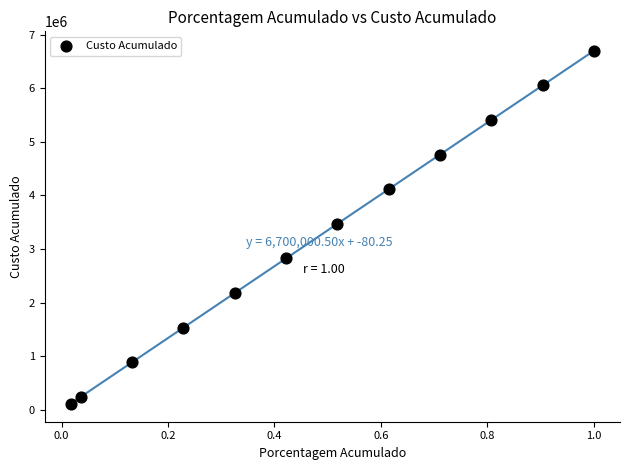

What is the average X value?

0.5